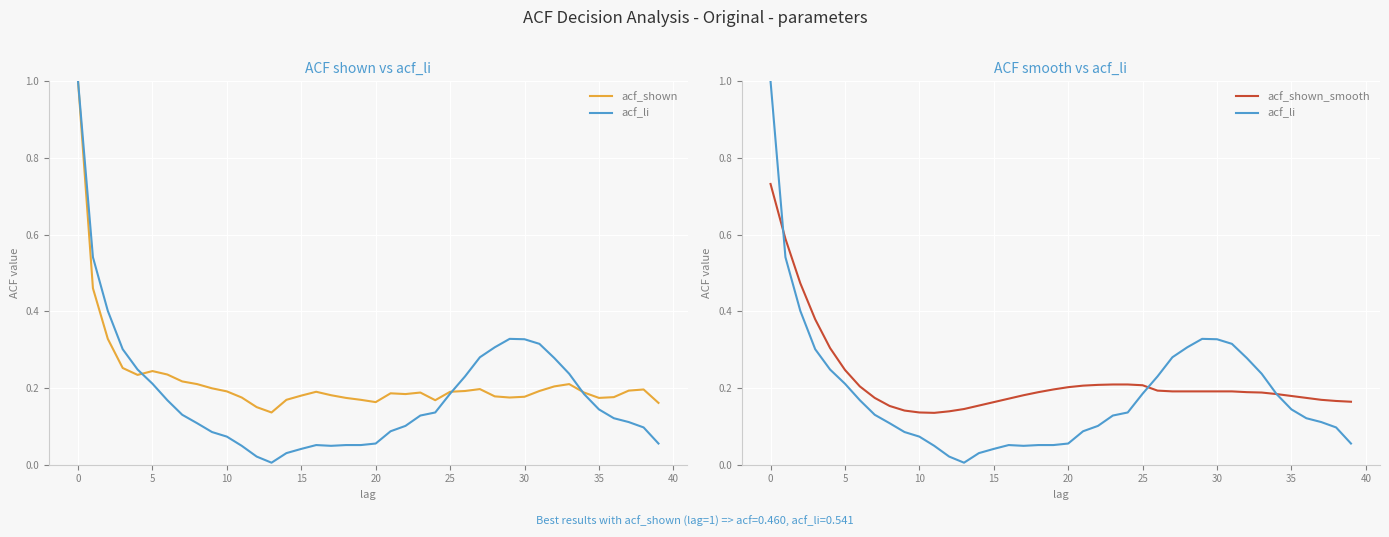

At which label is acf_li closest to 0?

13